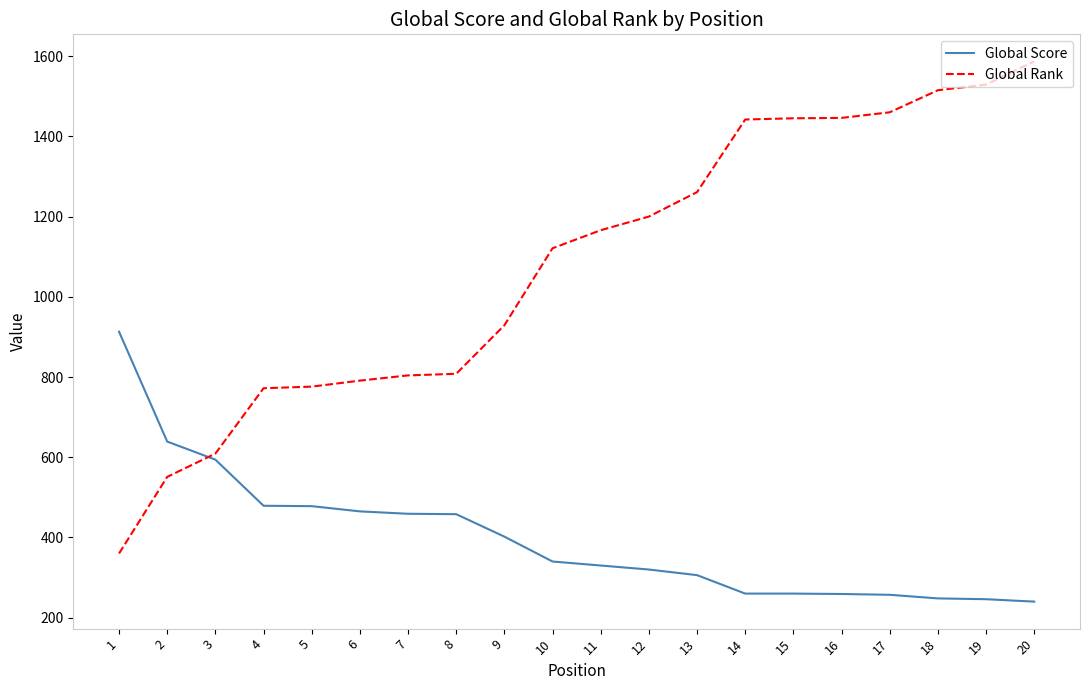

Rank the series by their maximum value, from lowest to highest.

Global Score, Global Rank